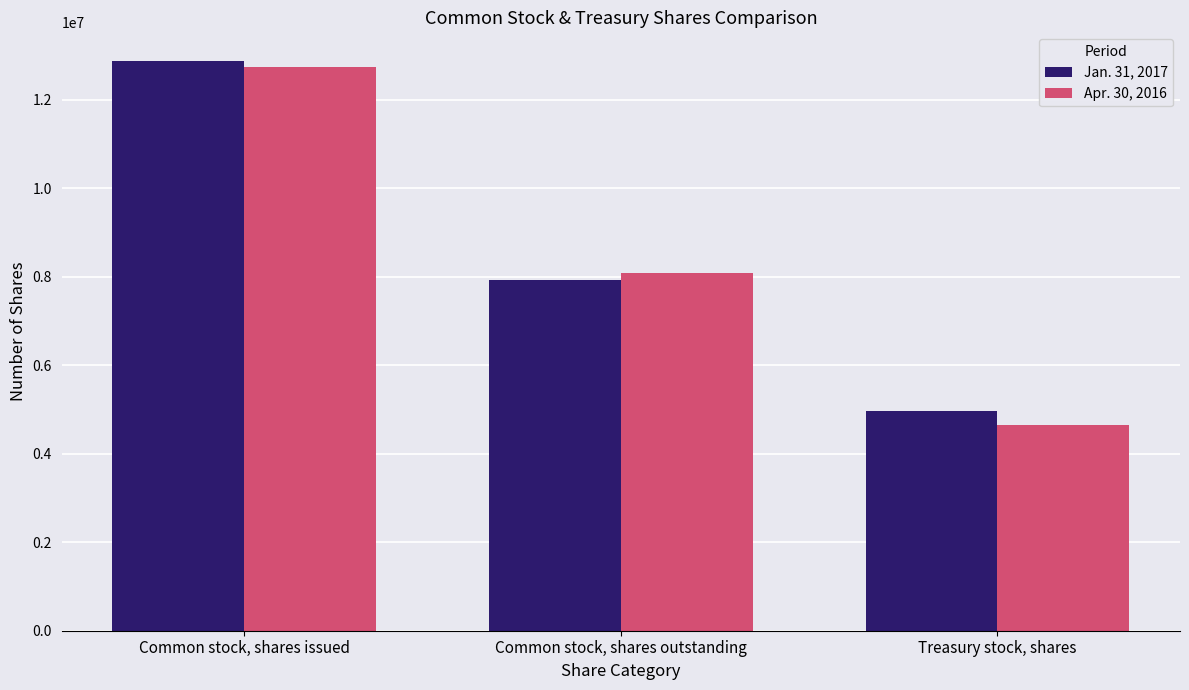

What is the difference between the maximum and minimum values in the Jan. 31, 2017 series?

7921954